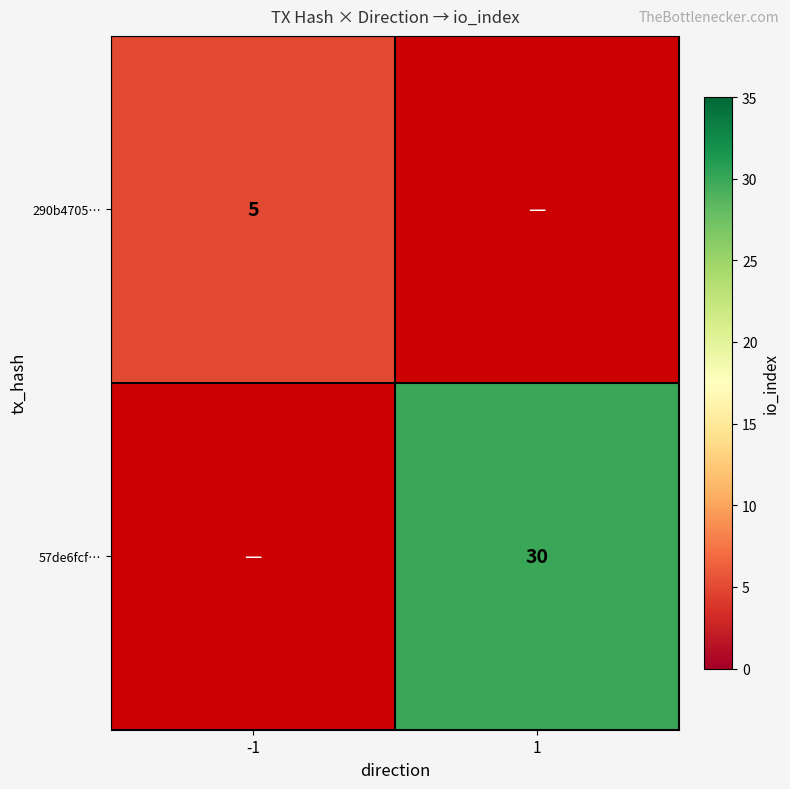

The value of 290b4705… at -1 is 5. True or false?

True